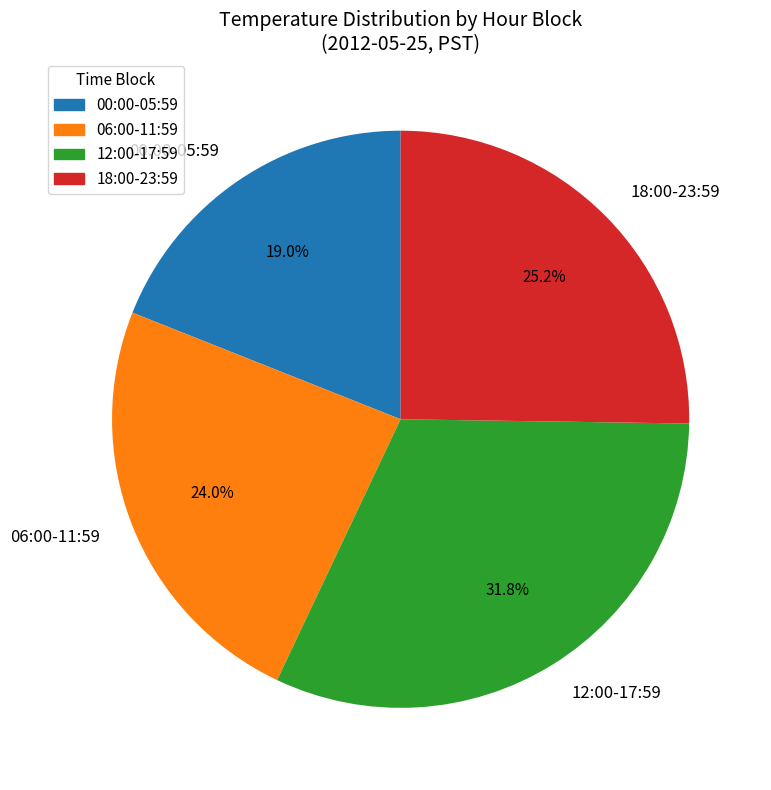

Which has a higher value, 18:00-23:59 or 12:00-17:59?

12:00-17:59